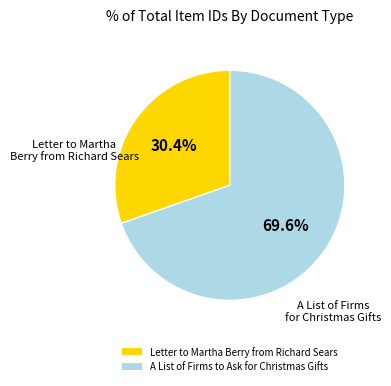

Combined, do A List of Firms to Ask for Christmas Gifts and Letter to Martha Berry from Richard Sears account for over 50%?

Yes